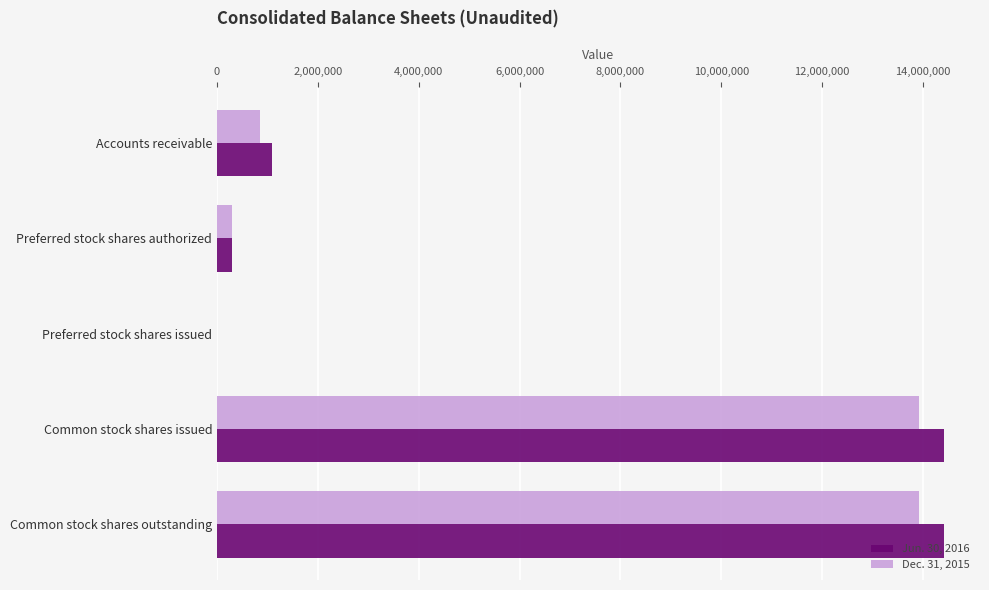

The Jun. 30, 2016 series shows 14407920 at Common stock shares outstanding. True or false?

True